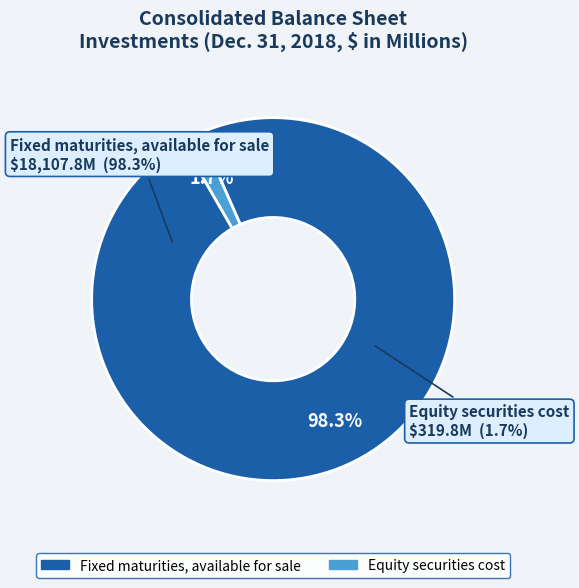

Is there any slice that represents more than half of the pie?

Yes